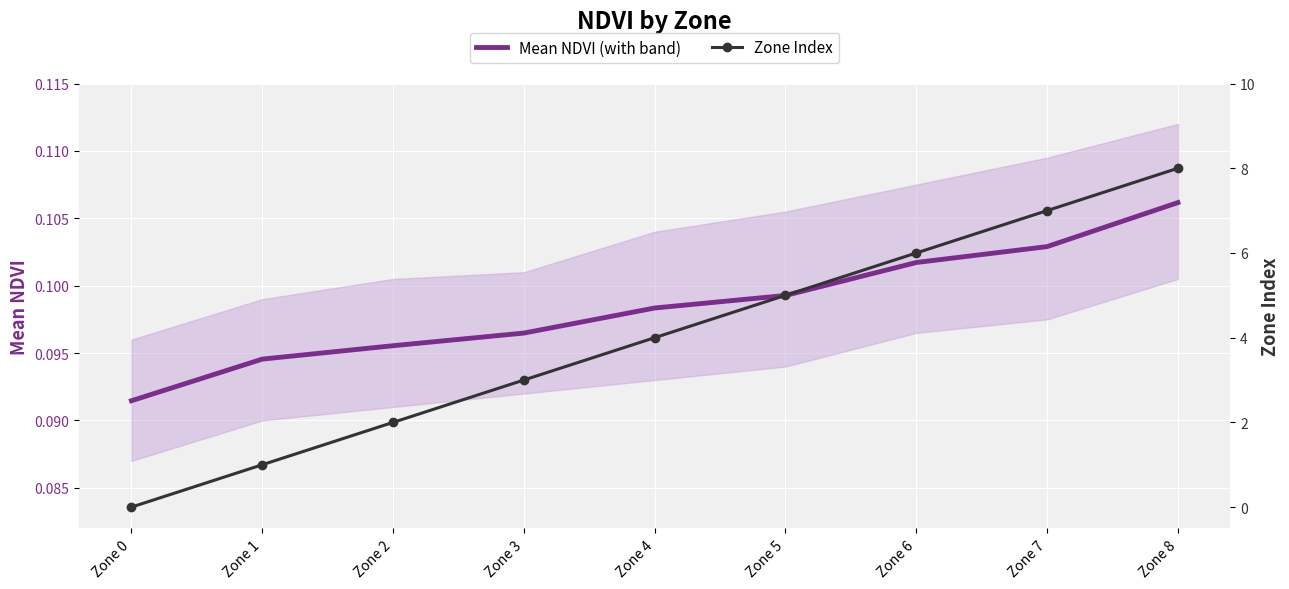

The Mean NDVI series shows 0.1 at Zone 2. True or false?

True